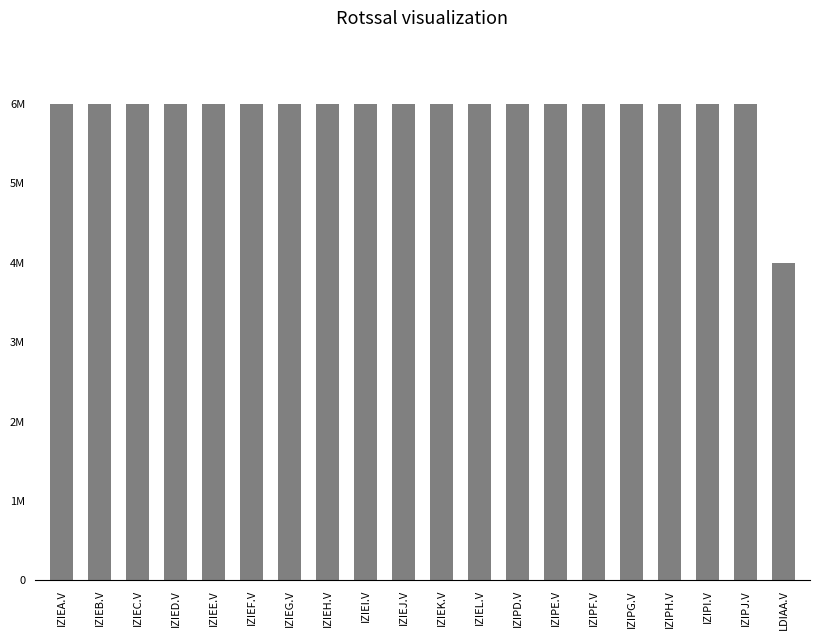

What is the smallest value displayed?

4000000